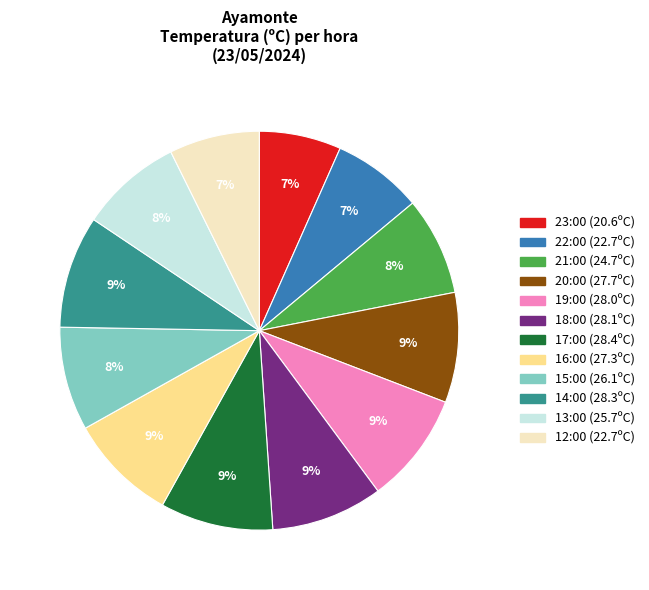

To the nearest percent, what is the combined percentage of 19:00 and 14:00?

18%